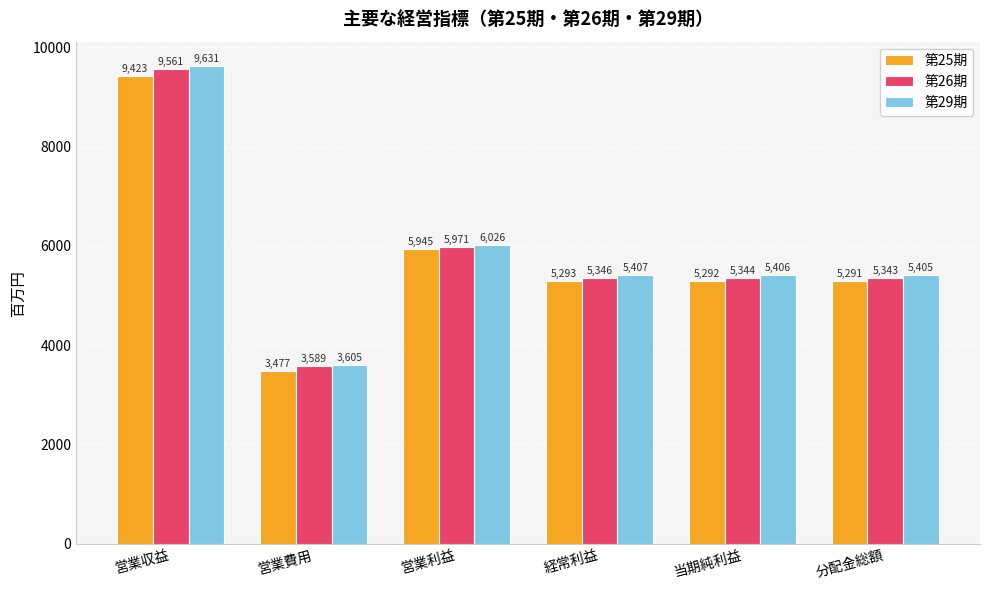

What is the difference between the maximum and second lowest values in the 第26期 series?

4218